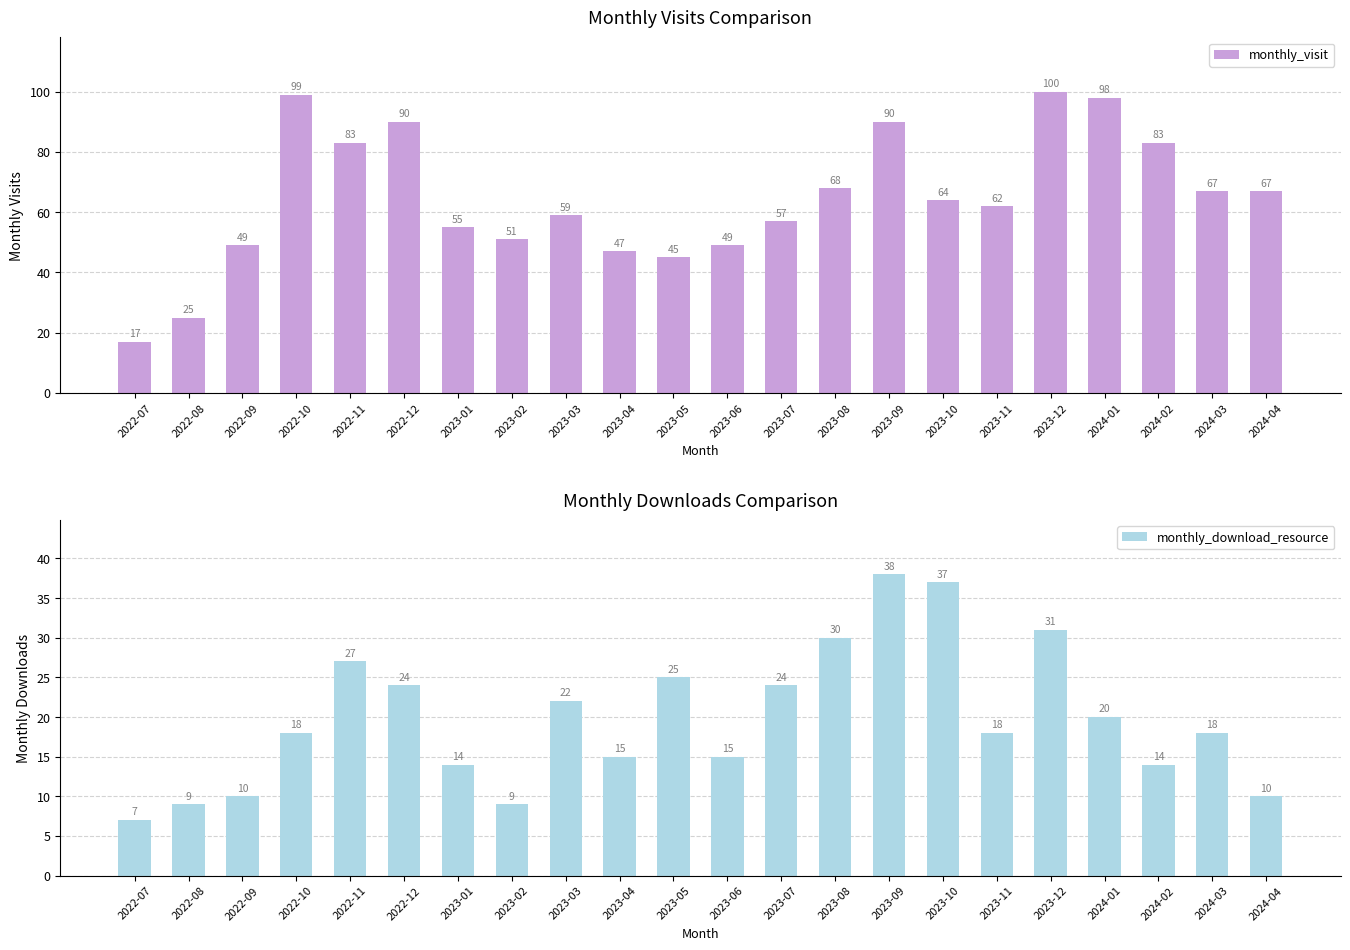

What is the value of the monthly_download_resource bar at the 22nd from the left?

10